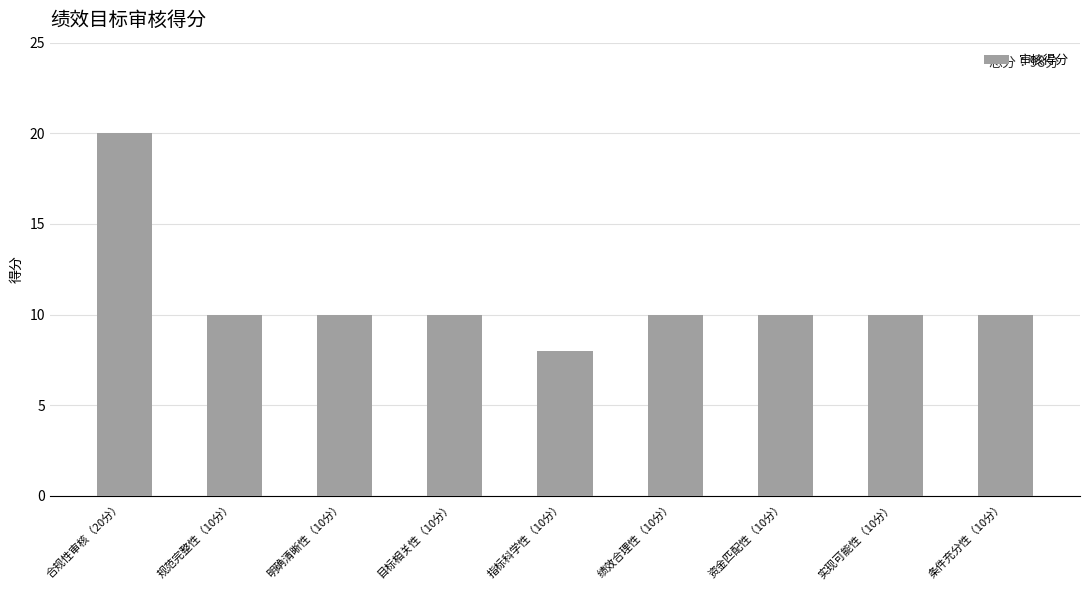

What is the ratio of the value at 合规性审核（20分） to the value at 规范完整性（10分）?

2.0